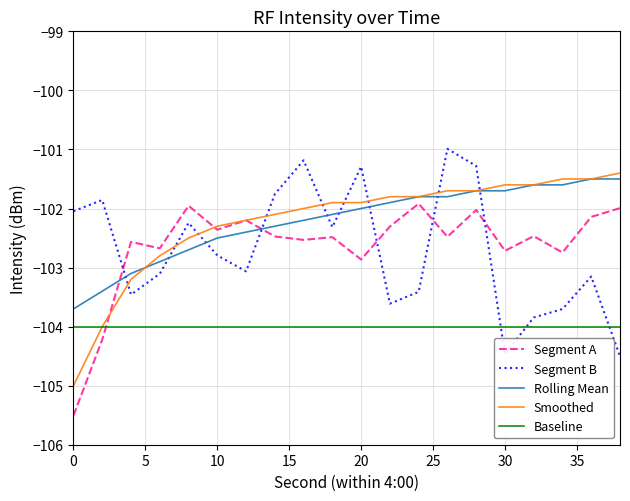

How many interior local peaks does the Segment B series have?

6